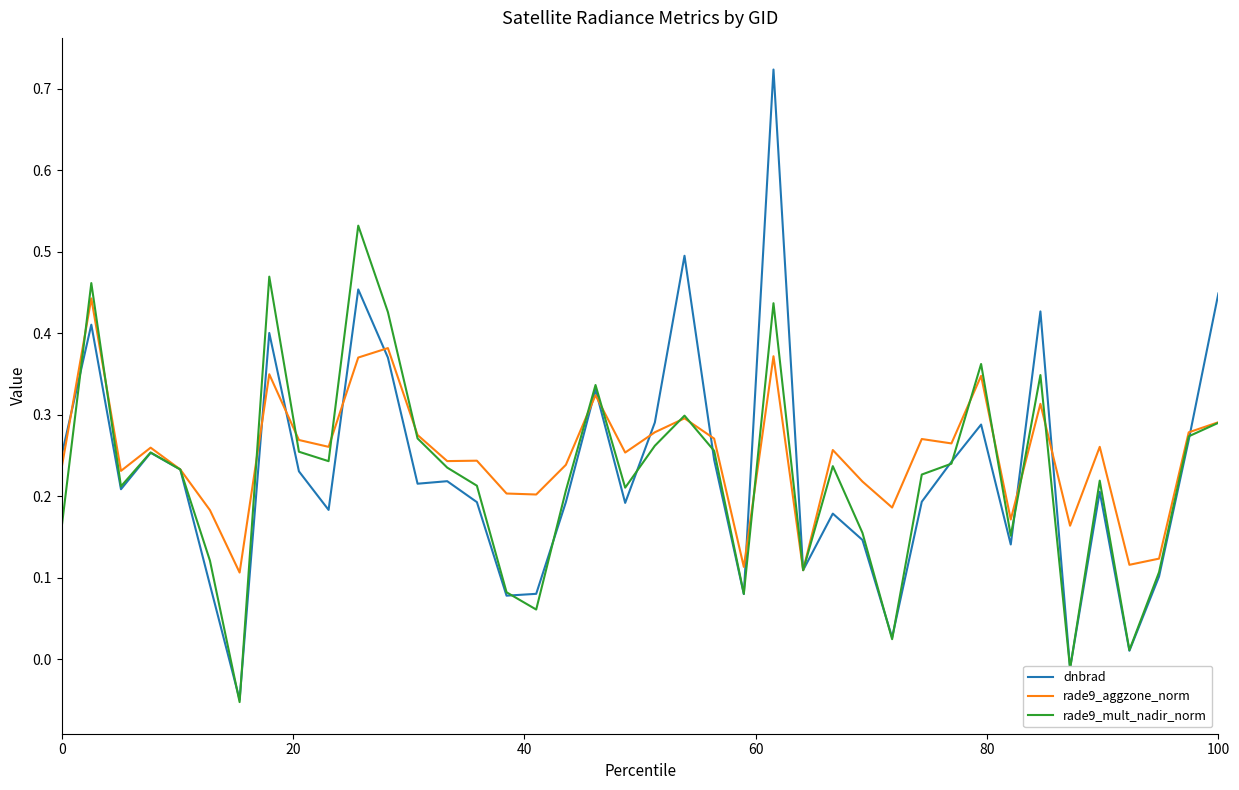

In rade9_aggzone_norm, how many points are higher than both neighbors (excluding endpoints)?

13